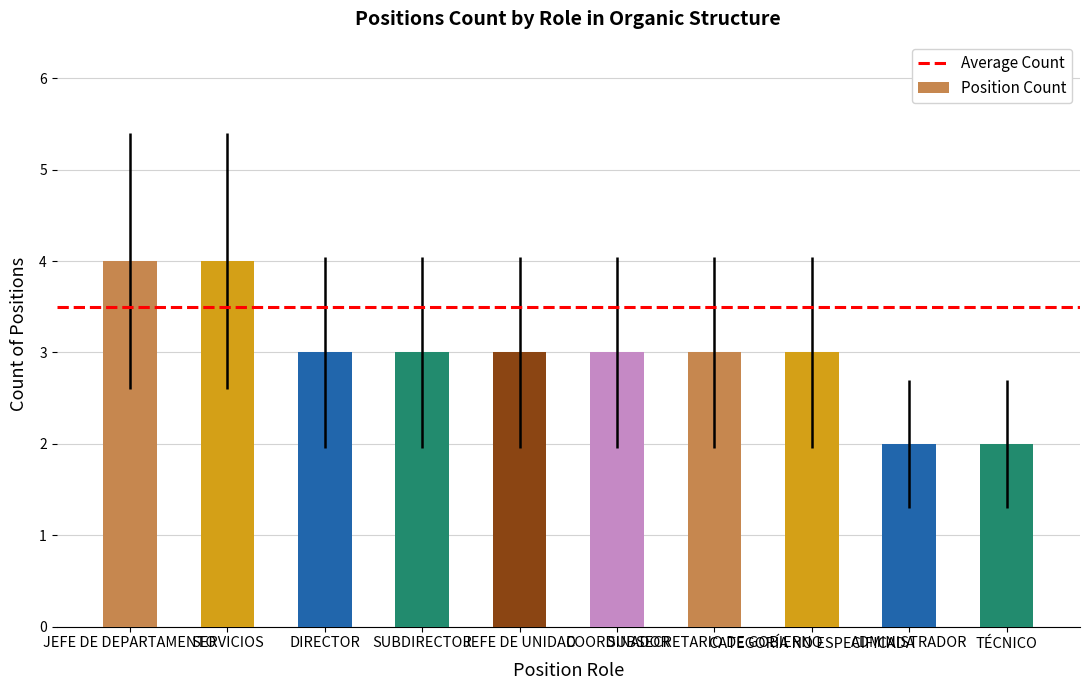

What is the sum of the values at SUBDIRECTOR and TÉCNICO?

5